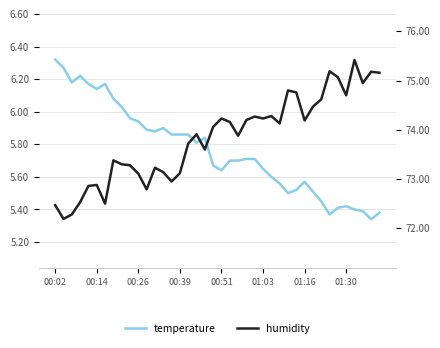

How many lines are shown in the chart?

2